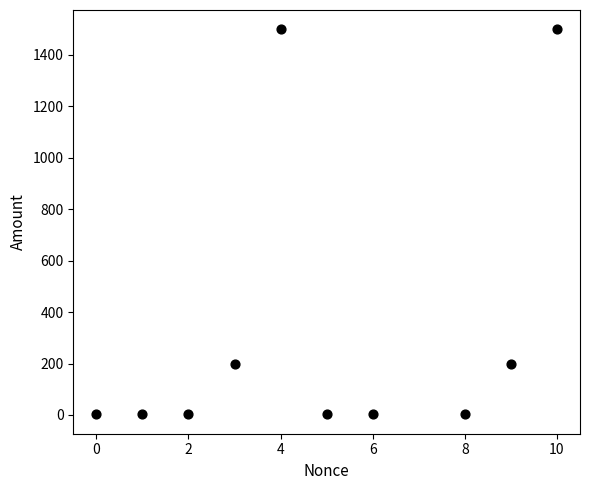

What is the range of X values (max minus min)?

10.0